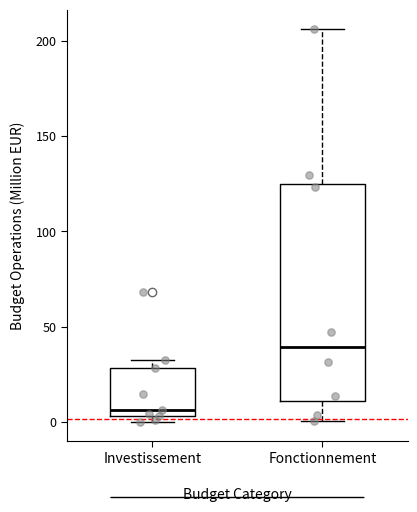

Which box has the highest median line?

Fonctionnement